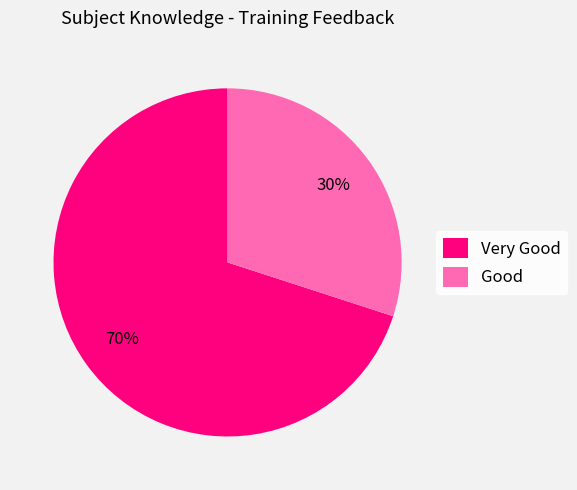

To the nearest percent, what percentage of the pie is Very Good?

70%